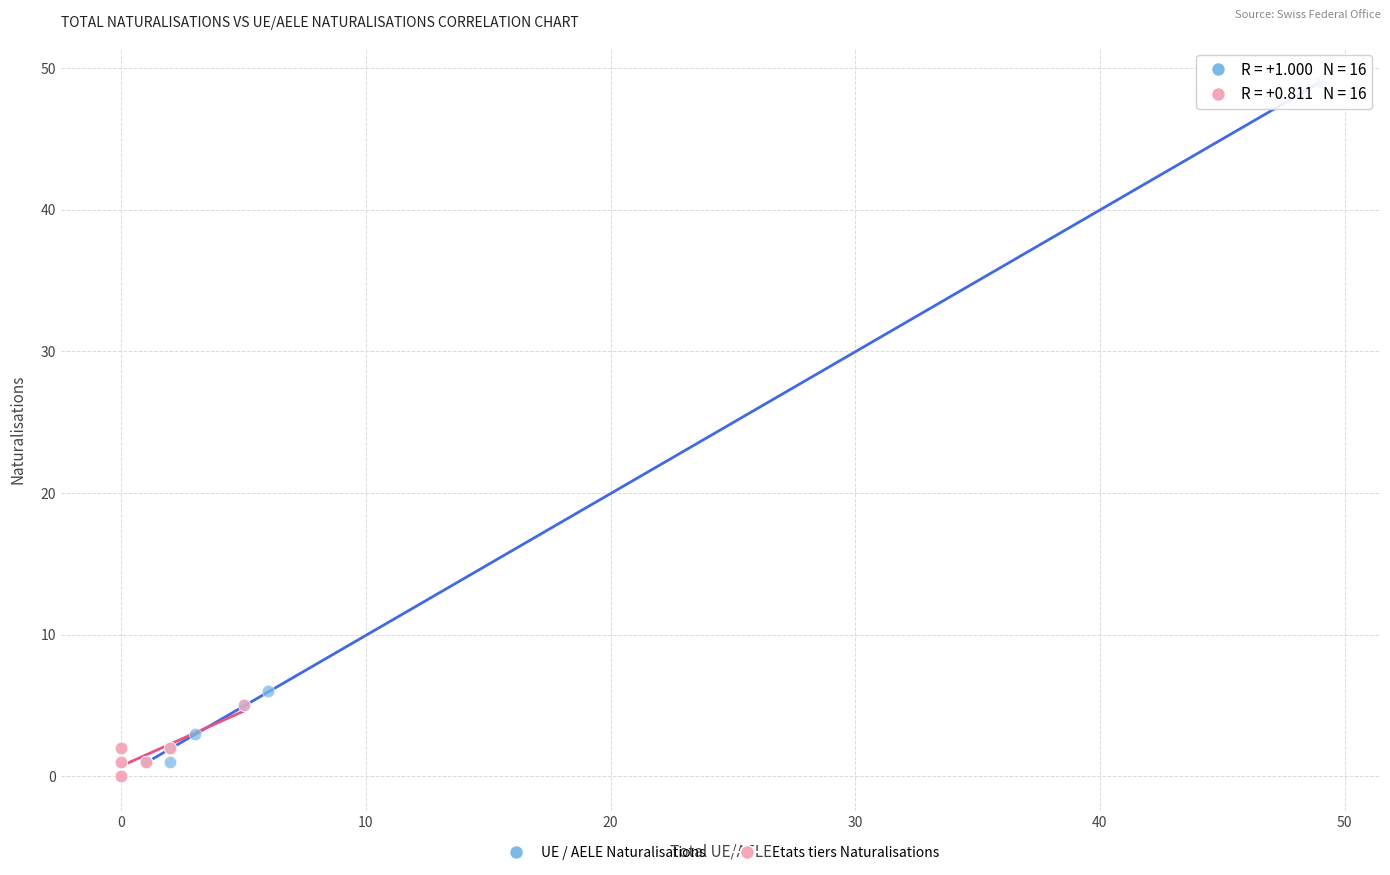

What are all the series names shown in the legend?

UE / AELE Naturalisations, Etats tiers Naturalisations